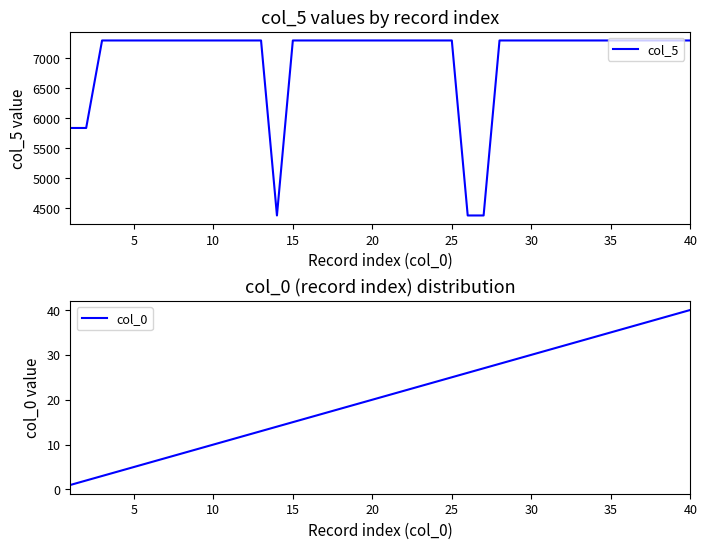

Is this an area chart (filled region under the line)?

No